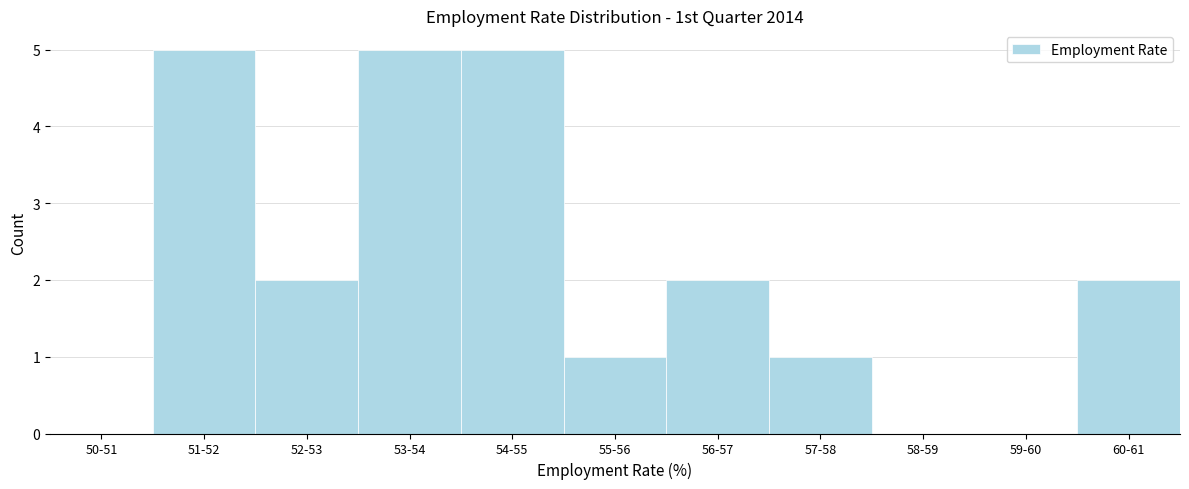

Reading right to left, extract all data points from this chart.

60-61=2	59-60=0	58-59=0	57-58=1	56-57=2	55-56=1	54-55=5	53-54=5	52-53=2	51-52=5	50-51=0